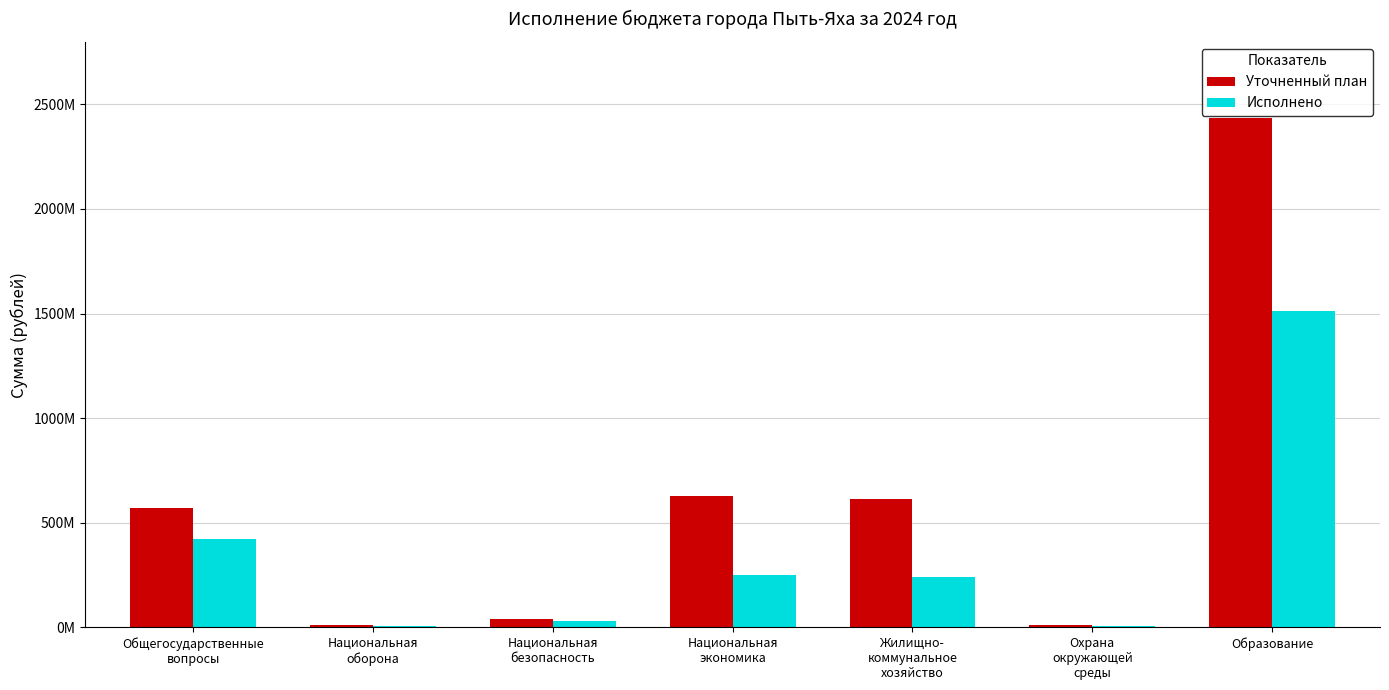

What is the label of the 7th bar from the left?

Образование